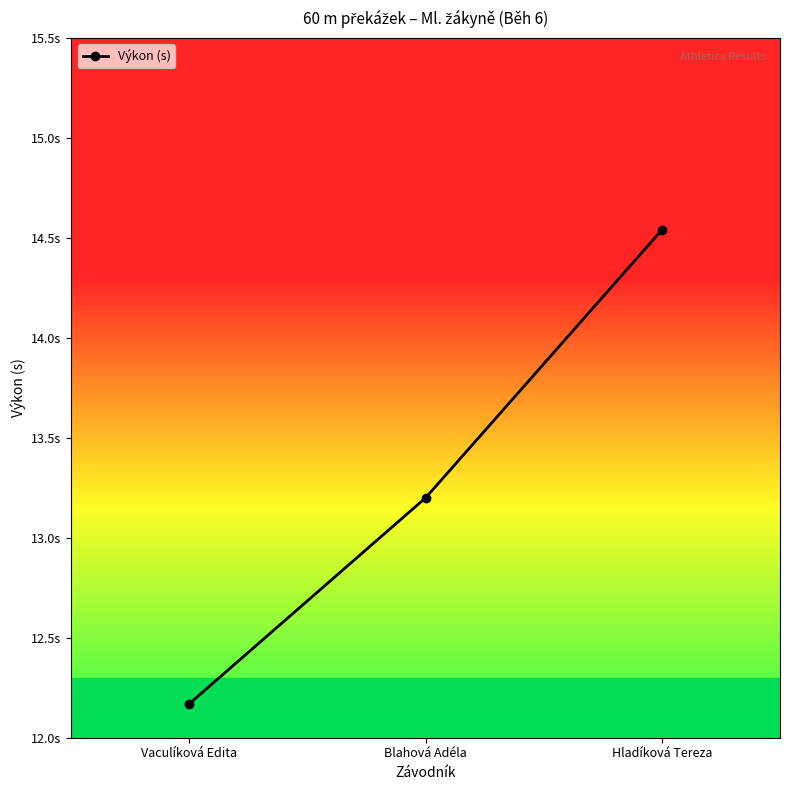

How many distinct data groups are displayed?

1